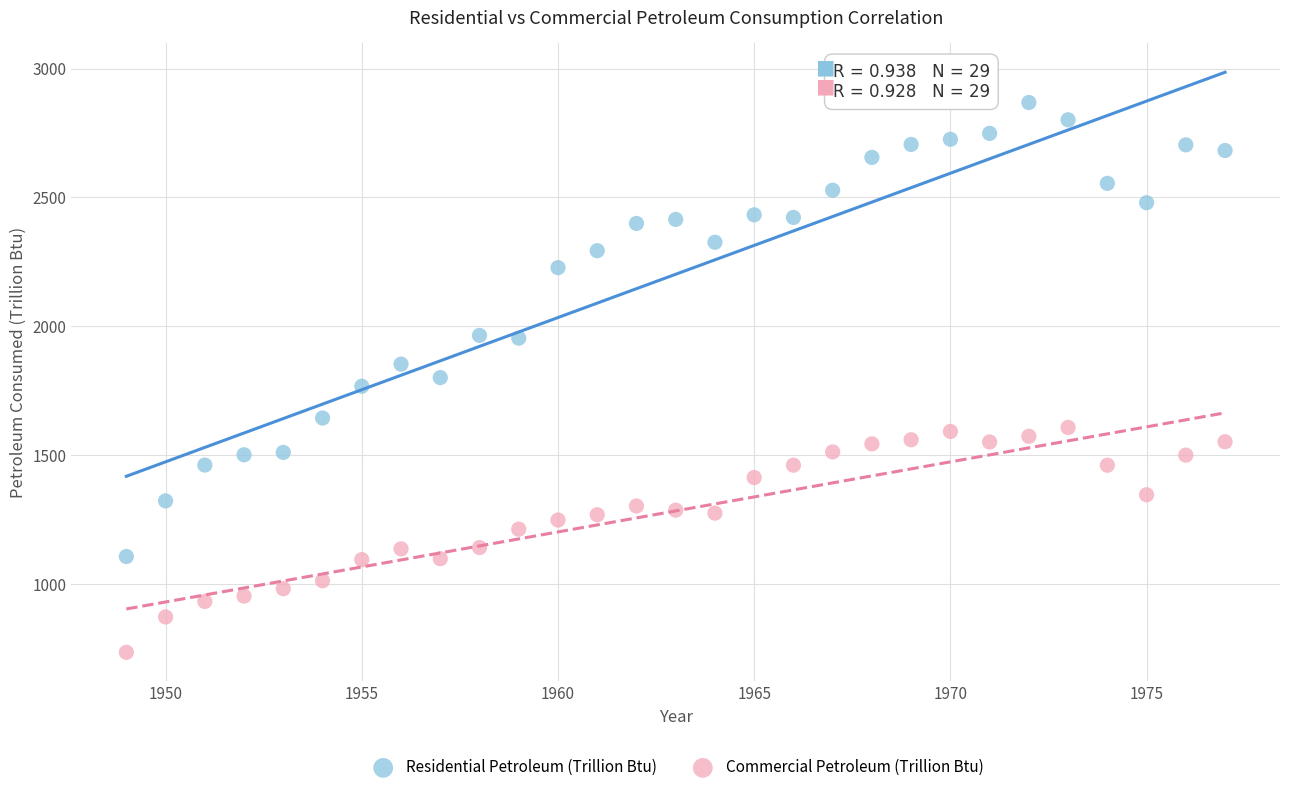

Across all data points, what is the range of X values (max minus min)?

28.0